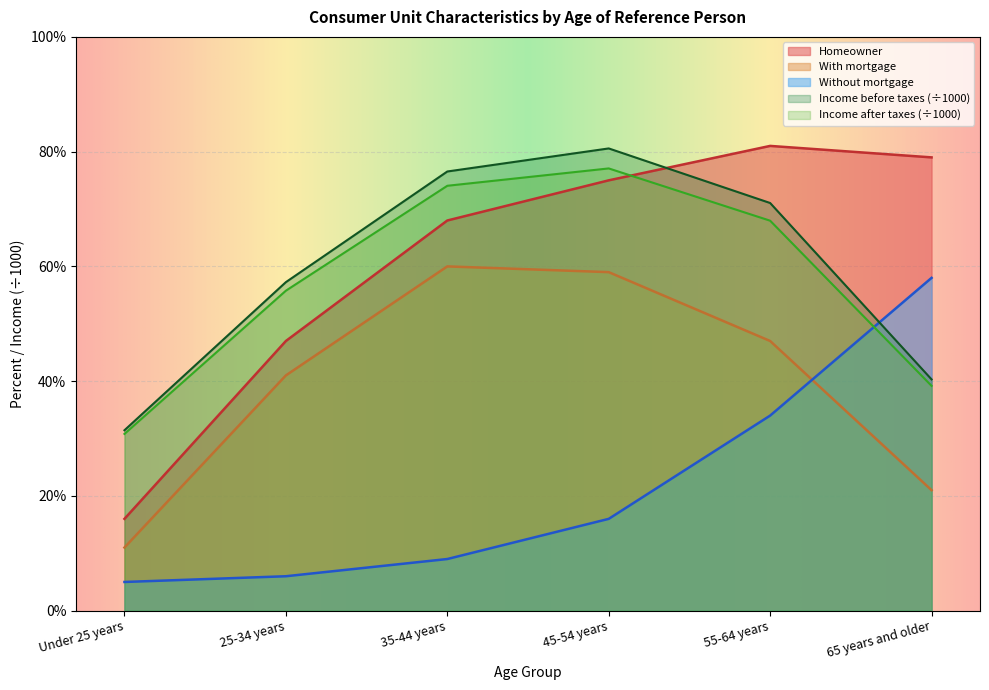

What is the difference between the Income before taxes values at 35-44 years and Under 25 years?

45.1